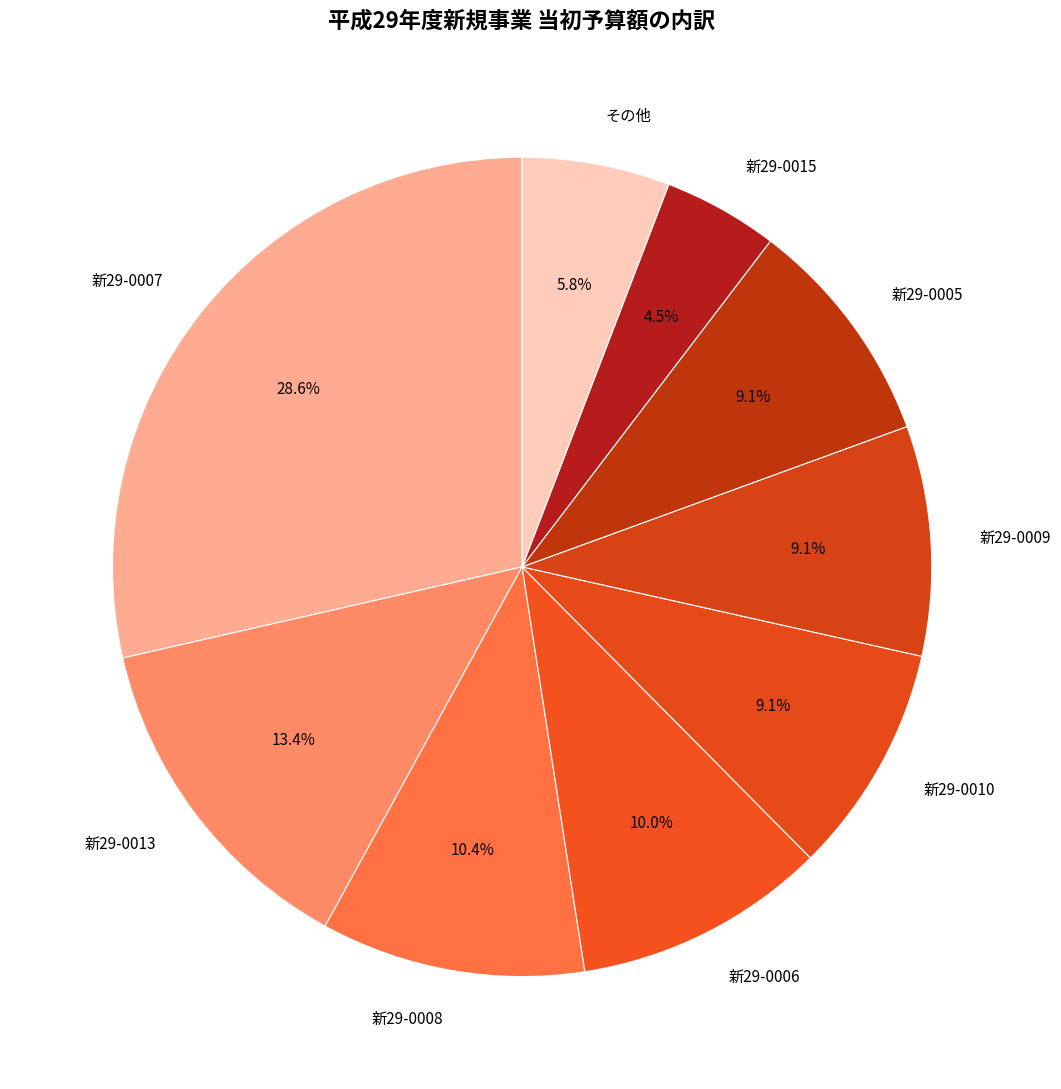

What percentage do 新29-0006 and 新29-0008 together represent?

20.4%